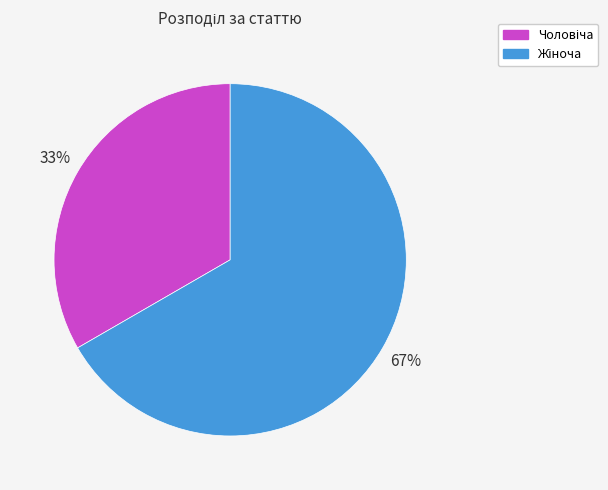

Does any single category account for the majority?

Yes